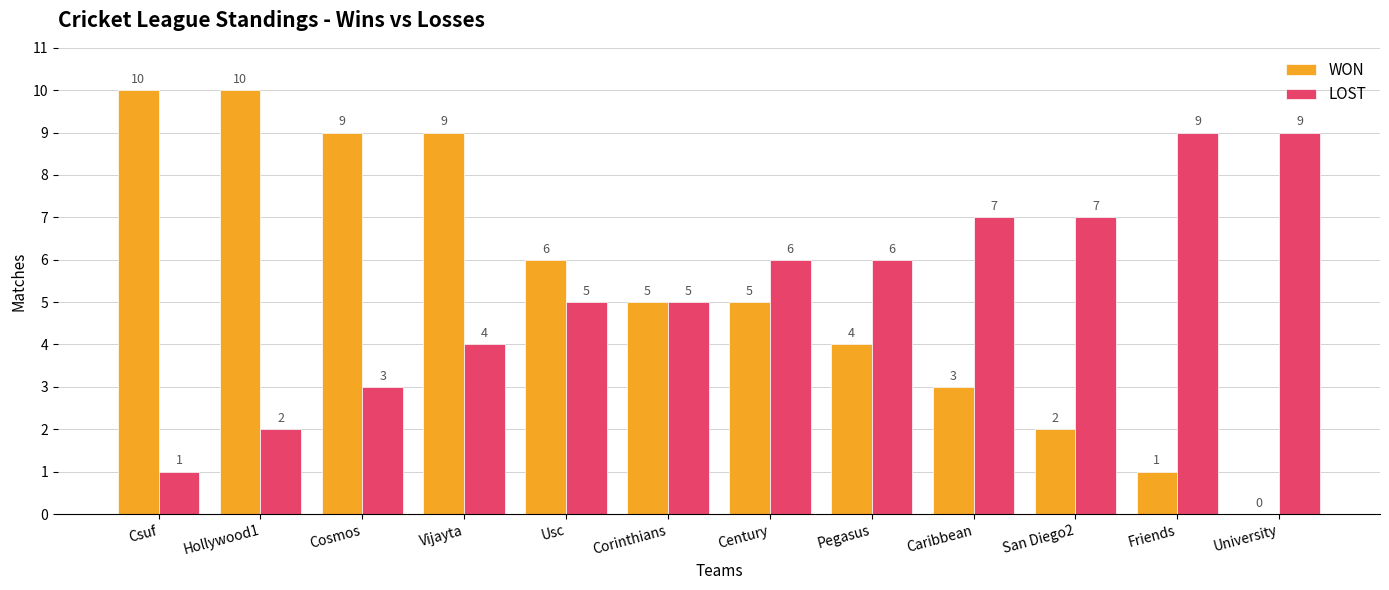

Where does the WON series first go above 5?

Csuf